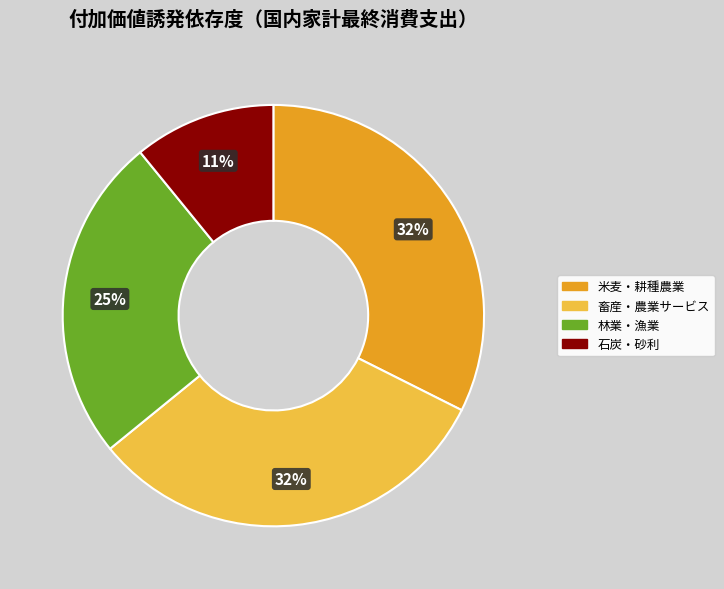

Is there a majority slice in this chart?

No